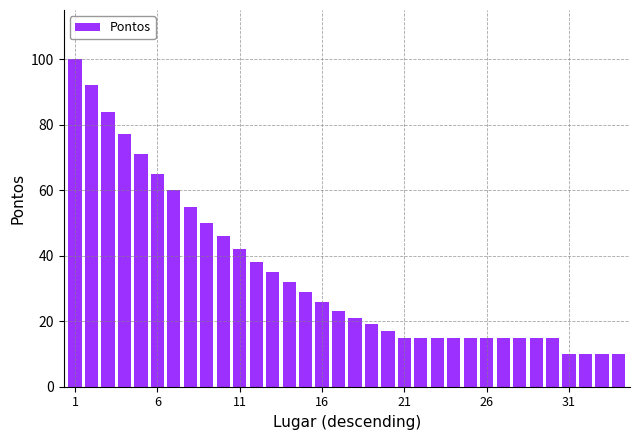

What is the maximum value shown in the chart?

100